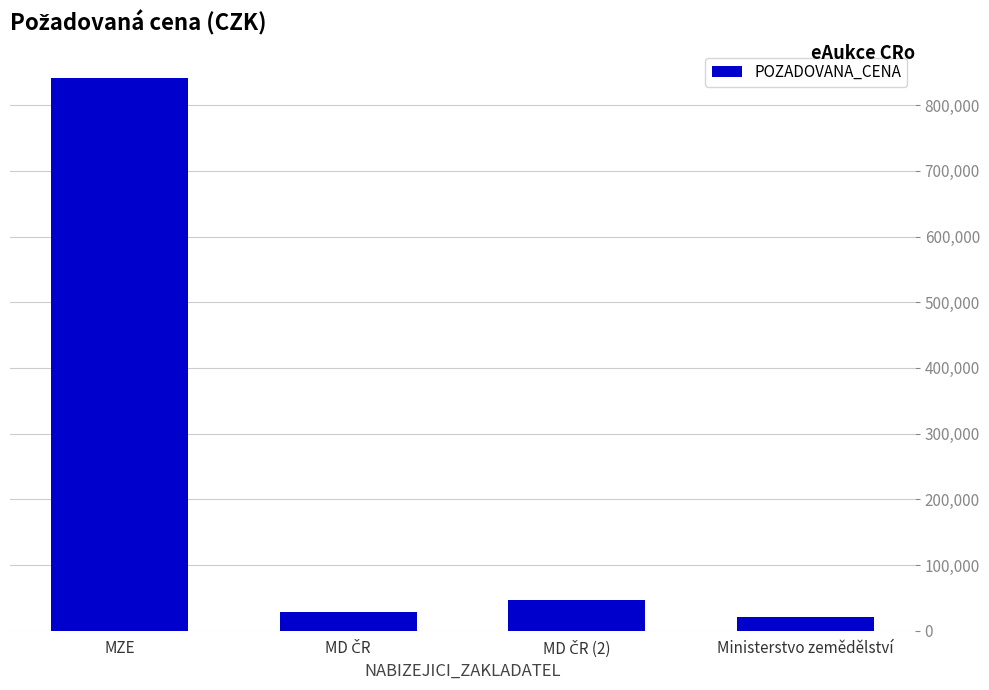

What is the value of the 4th bar from the left?

21230